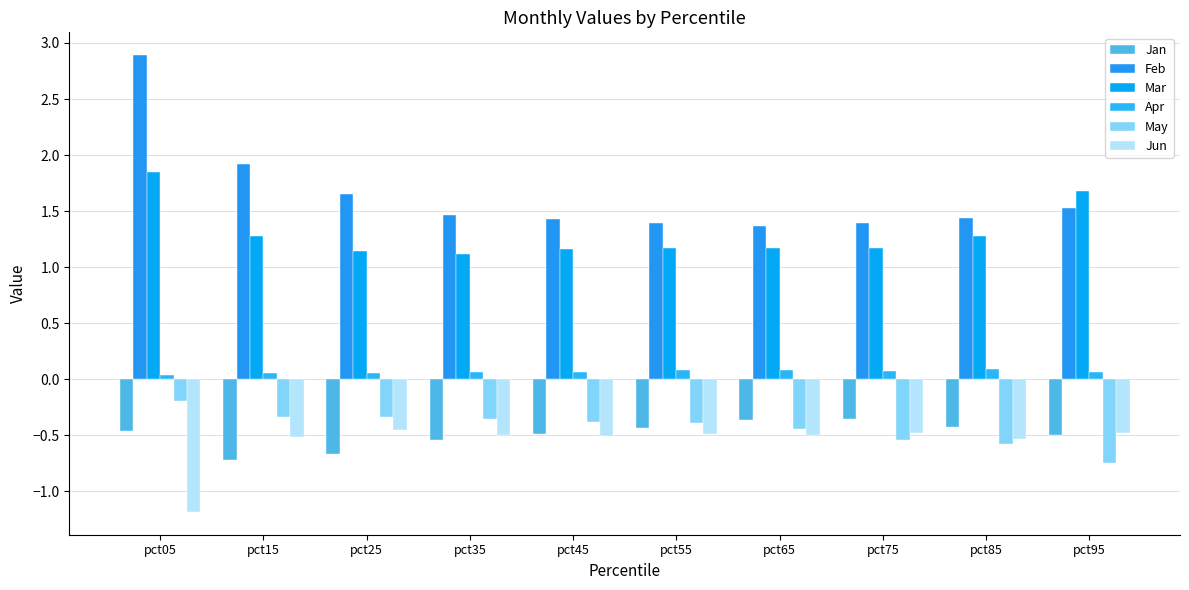

True or false: Apr has a value of 0.1 at pct35.

True